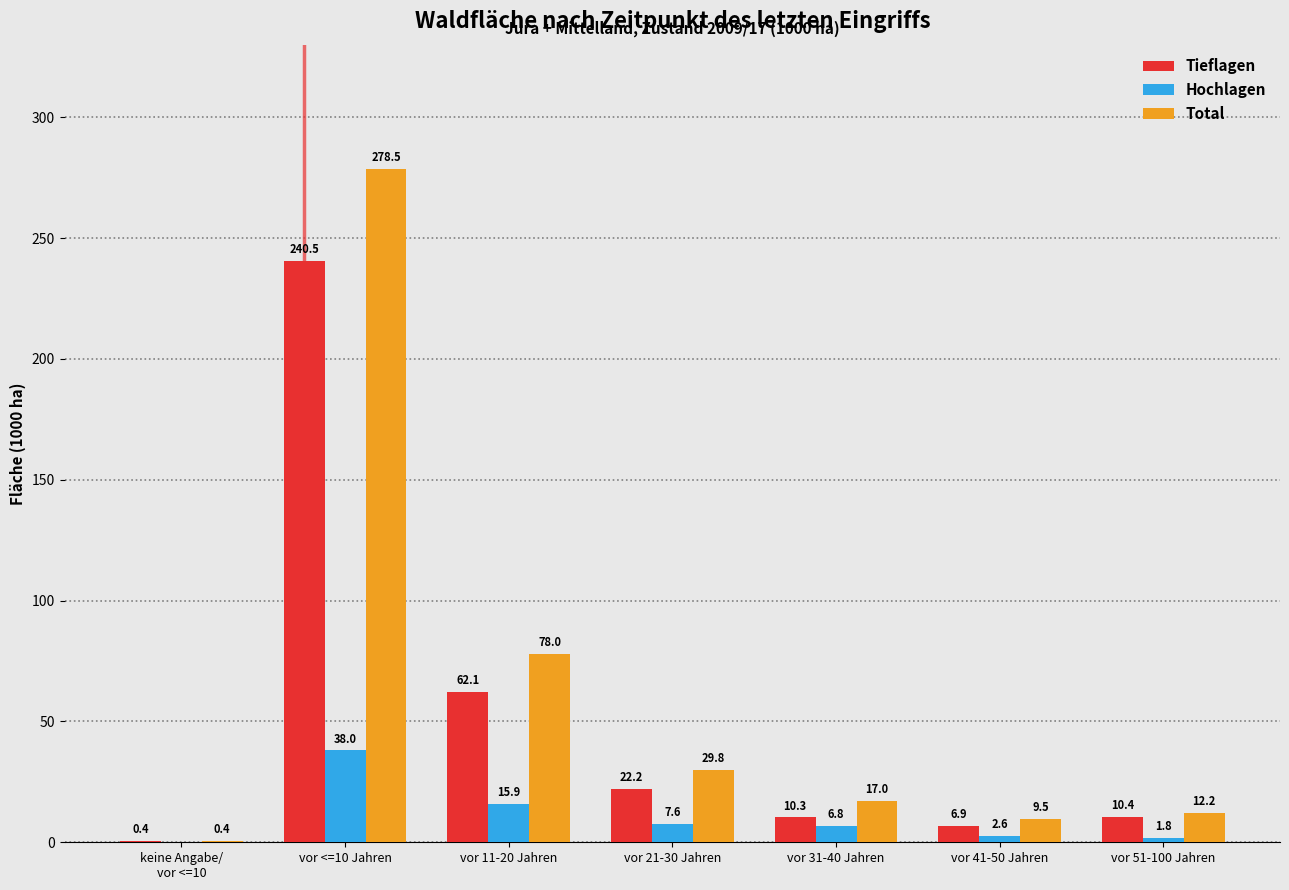

At which category is the sum across all series the highest?

vor <=10 Jahren